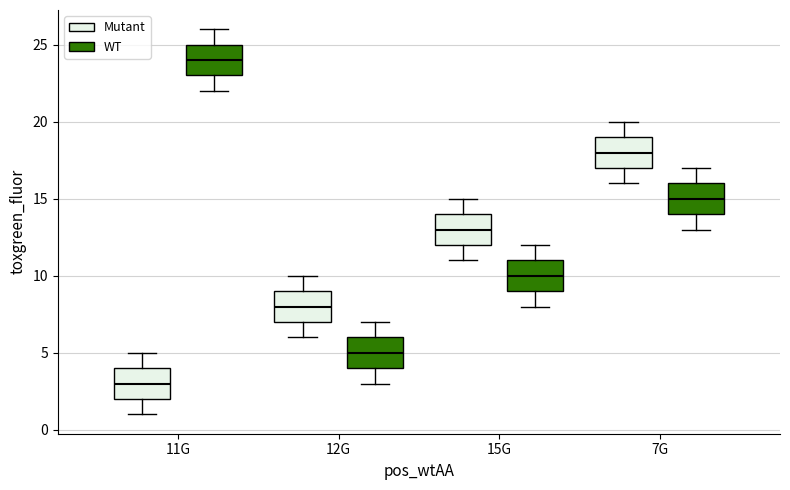

Reading left to right, read every box against the y-axis: the position of its median line, the range the box covers, and the ends of its whiskers. The values are not printed on the chart, so give them approximately, as read against the axis.

11G (Mutant): median 3, box 2 to 4, whiskers 1 to 5
11G (WT): median 24, box 23 to 25, whiskers 22 to 26
12G (Mutant): median 8, box 7 to 9, whiskers 6 to 10
12G (WT): median 5, box 4 to 6, whiskers 3 to 7
15G (Mutant): median 13, box 12 to 14, whiskers 11 to 15
15G (WT): median 10, box 9 to 11, whiskers 8 to 12
7G (Mutant): median 18, box 17 to 19, whiskers 16 to 20
7G (WT): median 15, box 14 to 16, whiskers 13 to 17